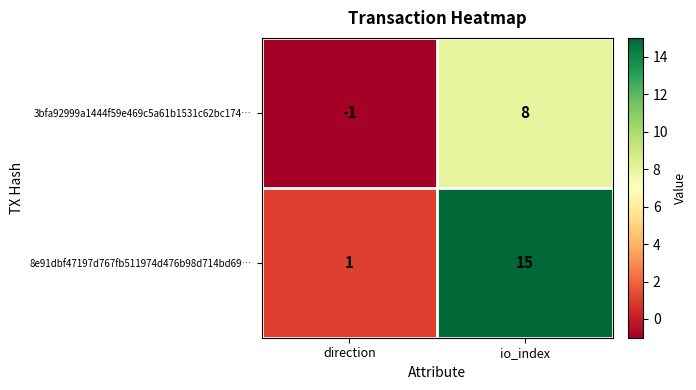

How many data points does each series have?

2